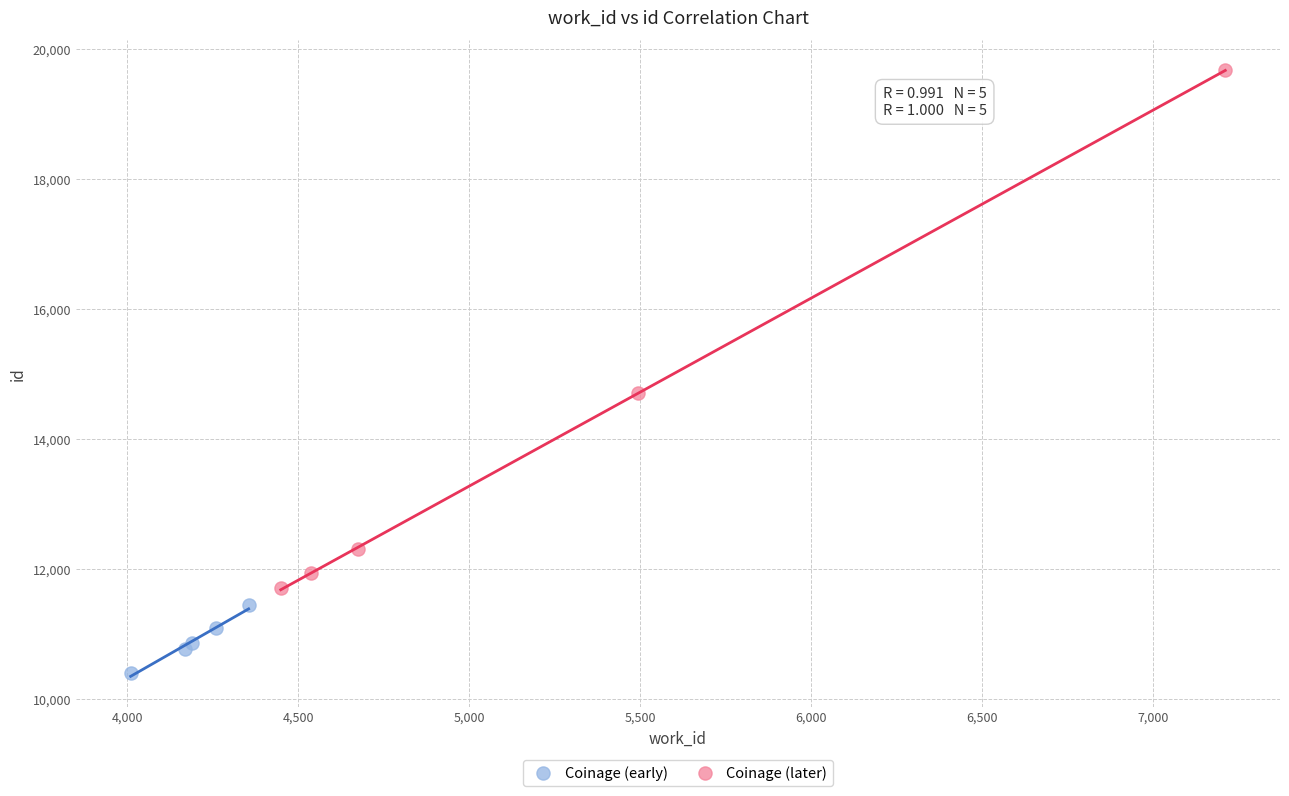

Which series reaches the maximum Y coordinate?

Coinage (later)